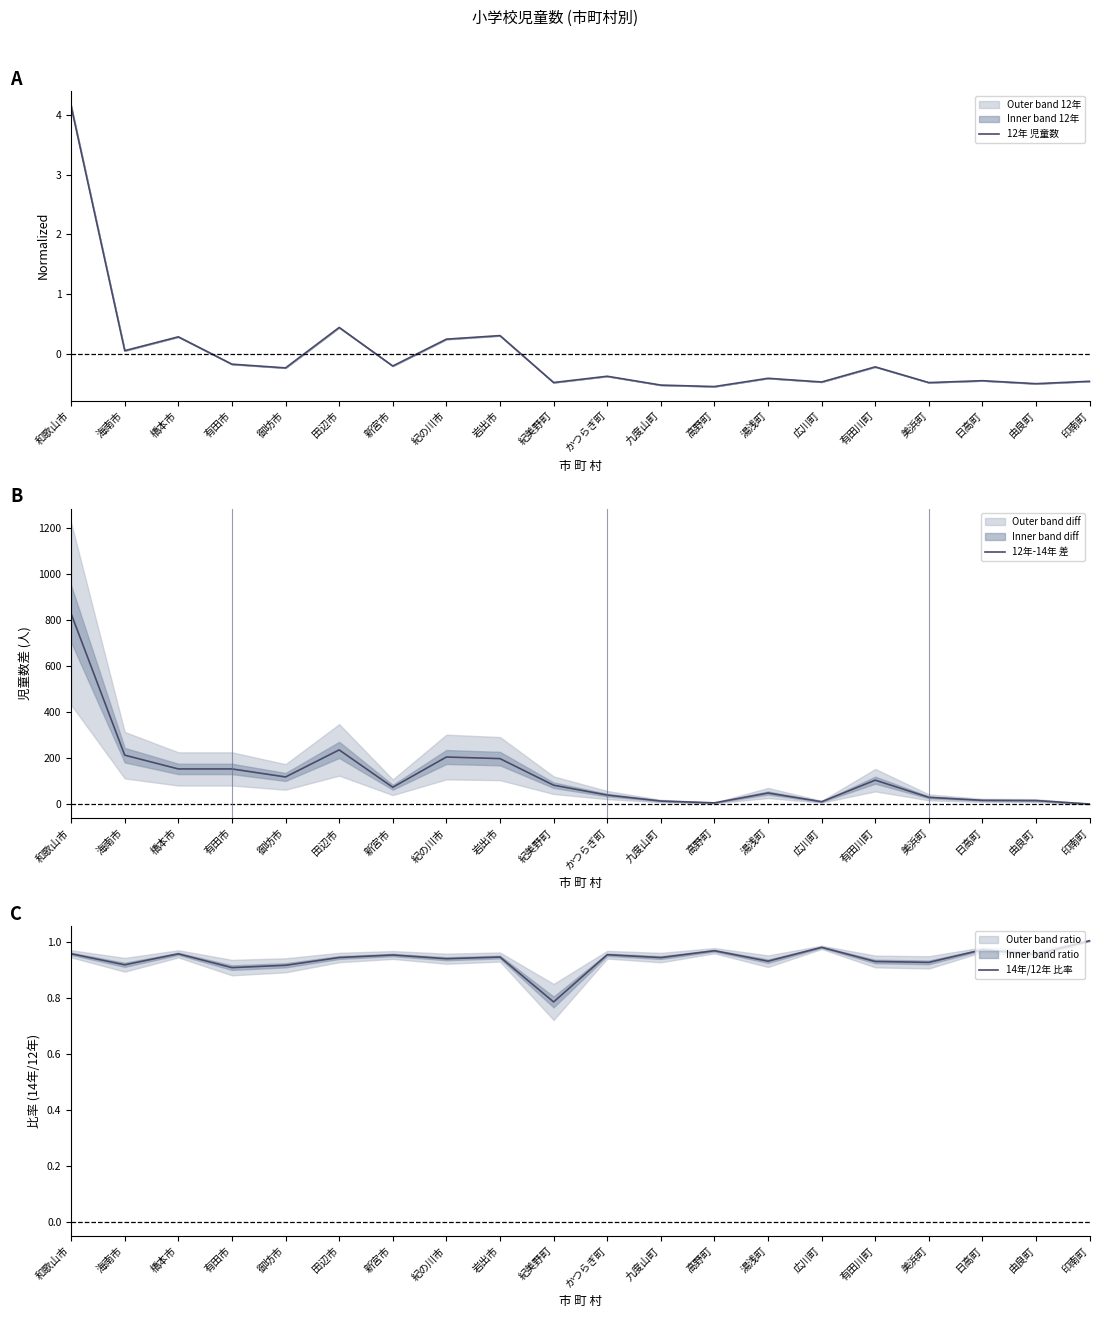

Is it true that 14年/12年 比率 equals 0.9 at 海南市?

True